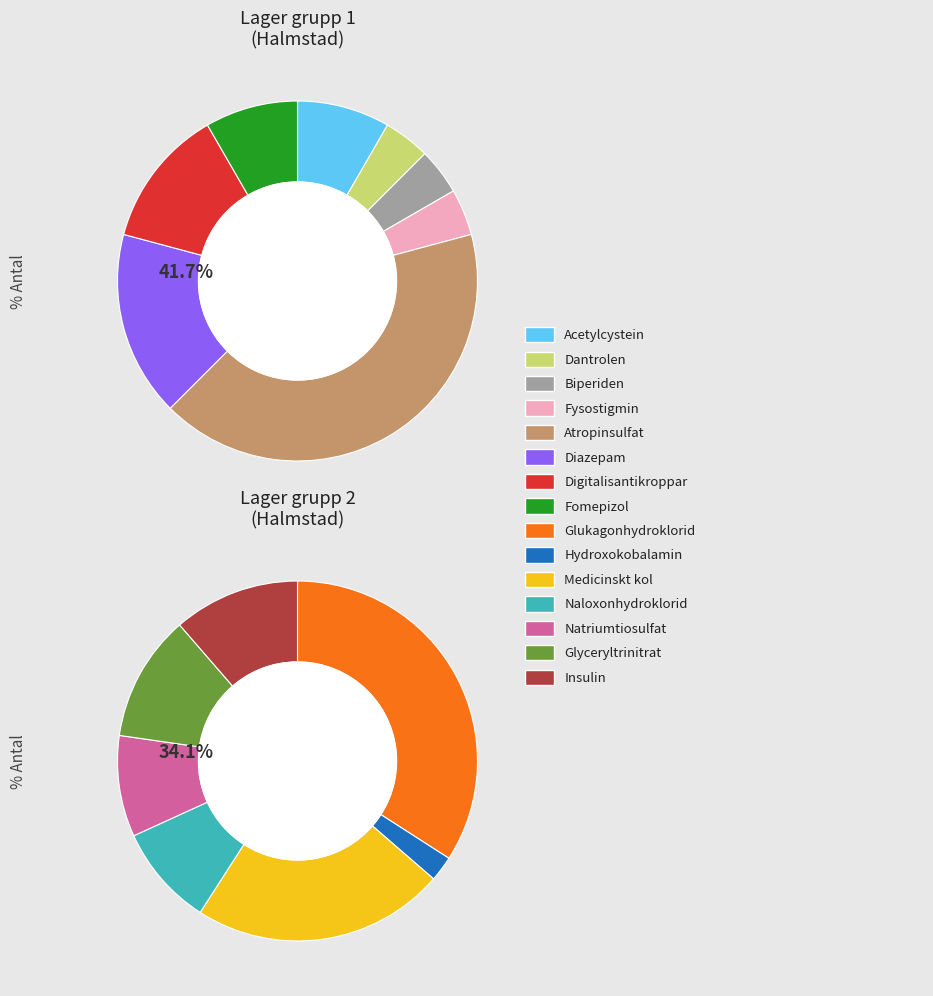

Does Medicinskt kol account for over 50% of the chart?

No